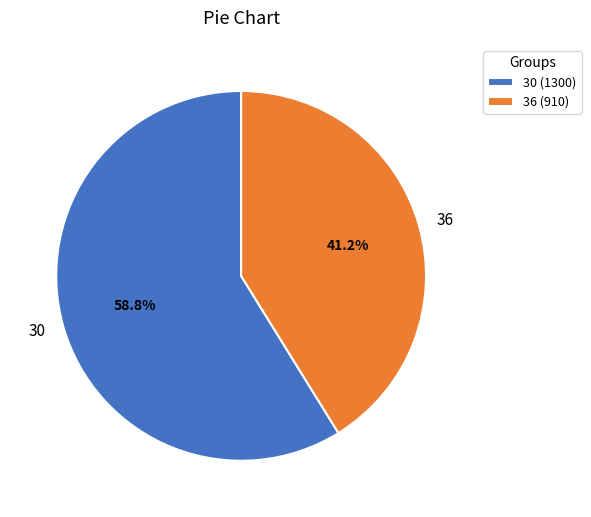

To the nearest percent, what is the combined percentage of 30 and 36?

100%